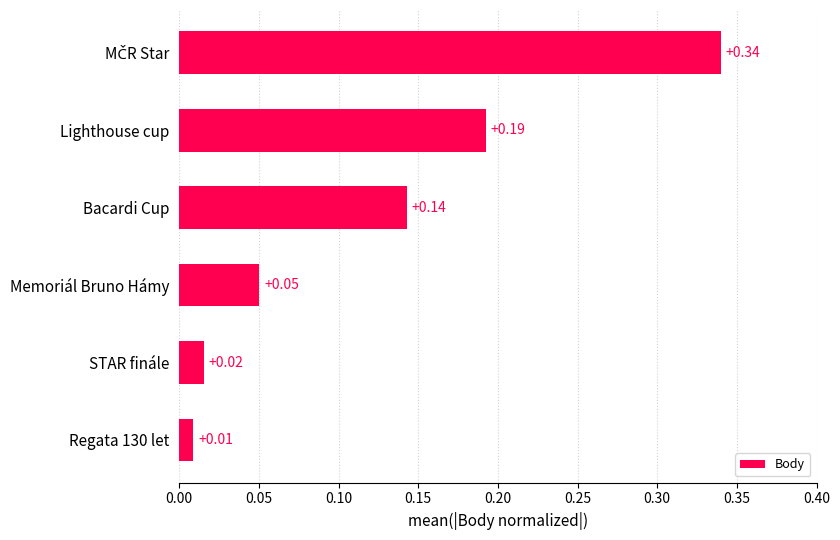

What is the label of the 3rd bar from the top?

Bacardi Cup